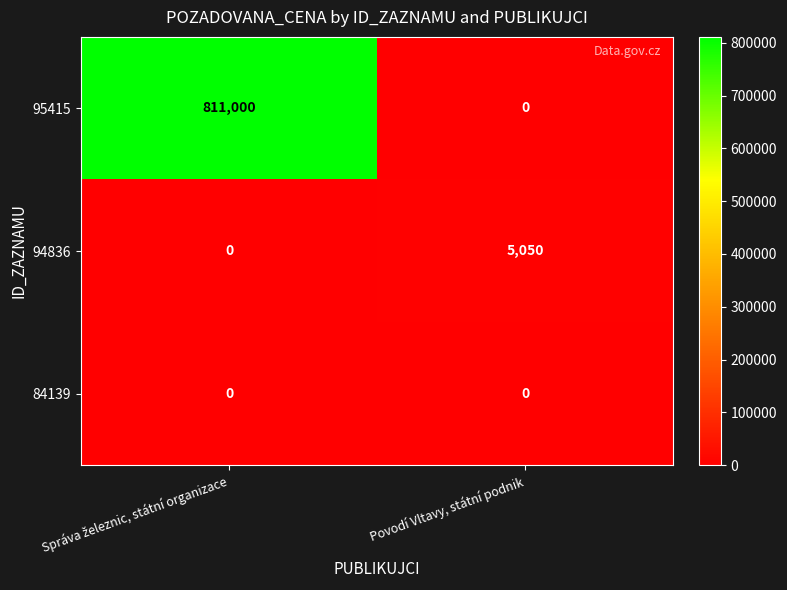

Reading left to right, transcribe all the data shown in this chart.

95415: 811000	0
94836: 0	5050
84139: 0	0